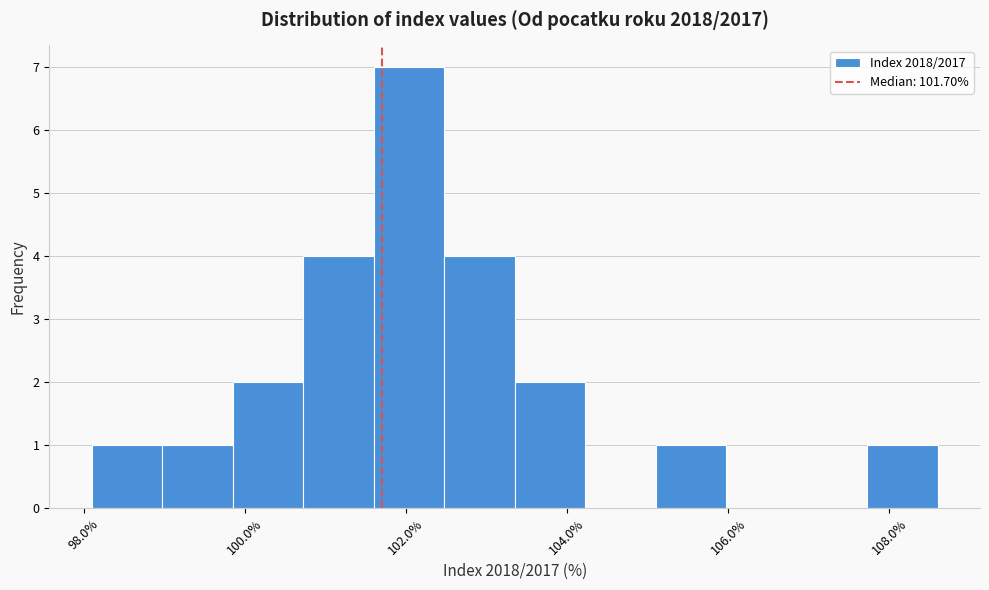

Reading left to right, transcribe this chart: for each bar, give the range it covers on the x-axis and its height. Neither the bar edges nor the heights are printed on the chart, so give them approximately, as read against the axes.

98.2 to 99.0: 1
99.0 to 99.8: 1
99.8 to 100.8: 2
100.8 to 101.6: 4
101.6 to 102.4: 7
102.4 to 103.4: 4
103.4 to 104.2: 2
104.2 to 105.2: 0
105.2 to 106.0: 1
106.0 to 106.8: 0
106.8 to 107.8: 0
107.8 to 108.6: 1